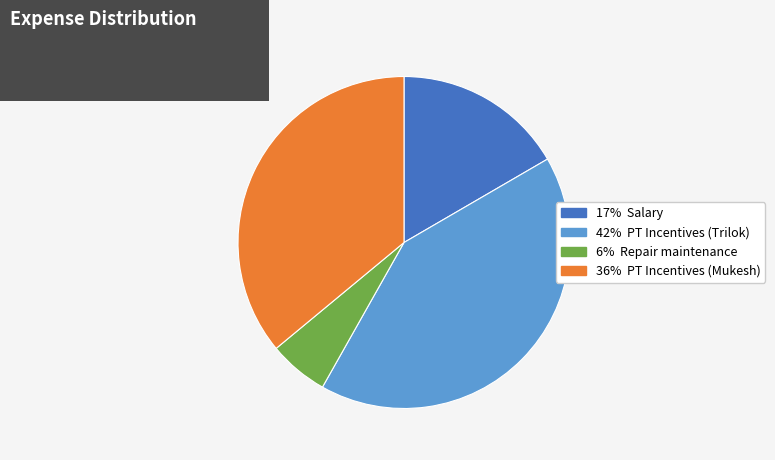

Is there a majority slice in this chart?

No